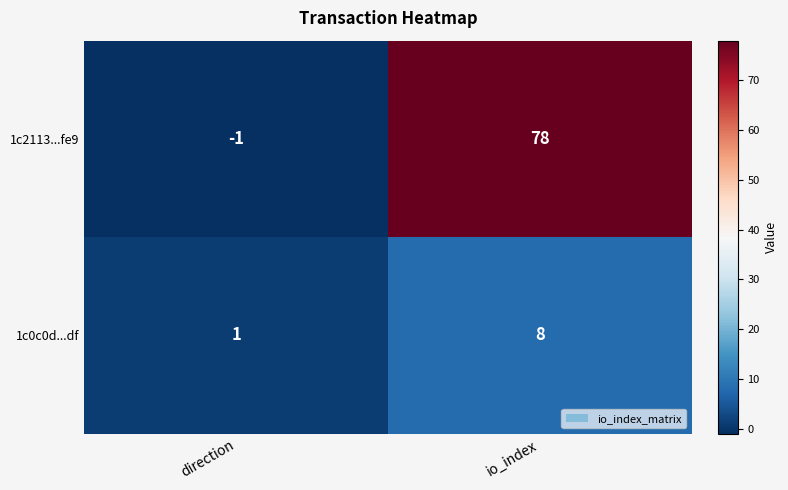

What is the approximate value of 1c2113...fe9 at io_index, to the nearest 5?

80